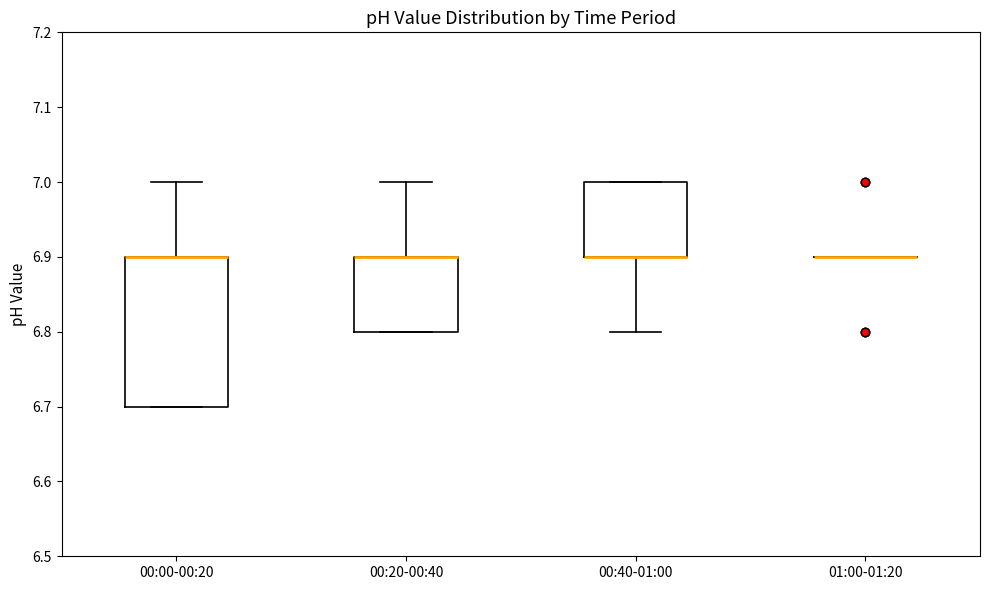

Reading left to right, read every box against the y-axis: the position of its median line, the range the box covers, and the ends of its whiskers. The values are not printed on the chart, so give them approximately, as read against the axis.

00:00-00:20: median 6.9 (drawn on the box's upper edge), box 6.7 to 6.9, whiskers 6.7 to 7.0
00:20-00:40: median 6.9 (drawn on the box's upper edge), box 6.8 to 6.9, whiskers 6.8 to 7.0
00:40-01:00: median 6.9 (drawn on the box's lower edge), box 6.9 to 7.0, whiskers 6.8 to 7.0
01:00-01:20: box collapsed to a line at 6.9, whiskers 6.9 to 6.9